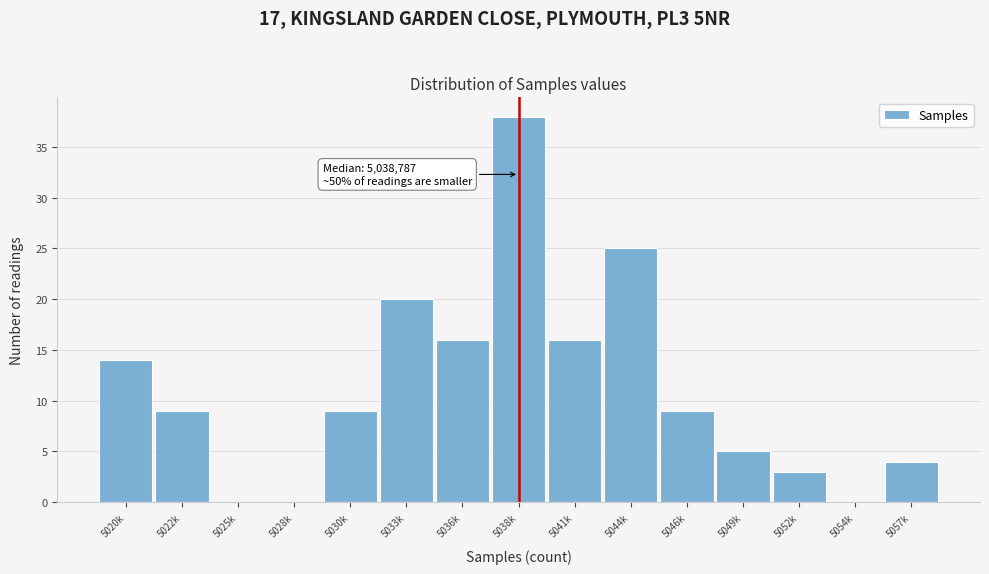

Reading left to right, list all the values displayed in this chart.

5020k=14	5022k=9	5025k=0	5028k=0	5030k=9	5033k=20	5036k=16	5038k=38	5041k=16	5044k=25	5046k=9	5049k=5	5052k=3	5054k=0	5057k=4